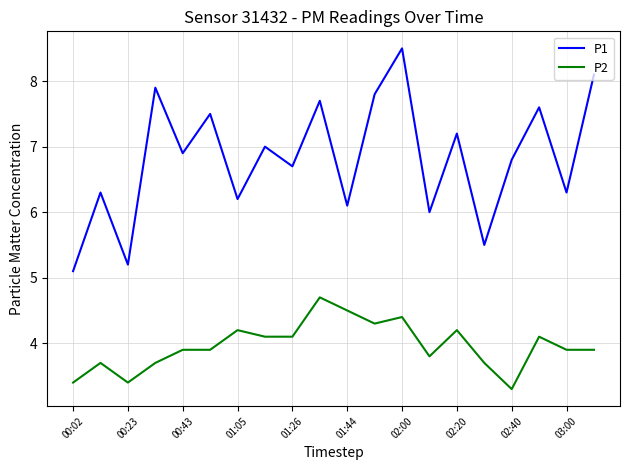

Which series has the largest total across all categories?

P1